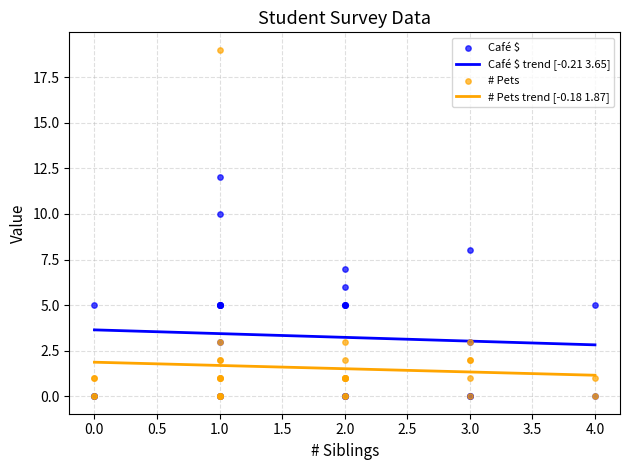

Is the value of # Pets trend [-0.18 1.87] at 4.0 greater than the value of Café $ trend [-0.21 3.65] at 0.0?

No